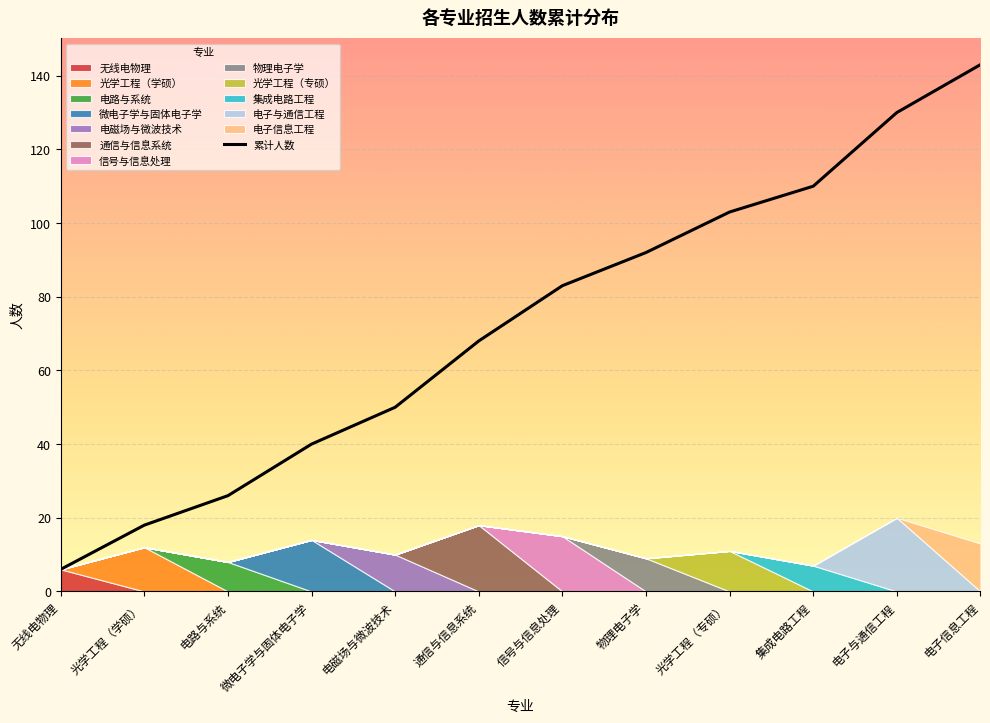

Which has a higher value, 物理电子学 or 电磁场与微波技术?

物理电子学